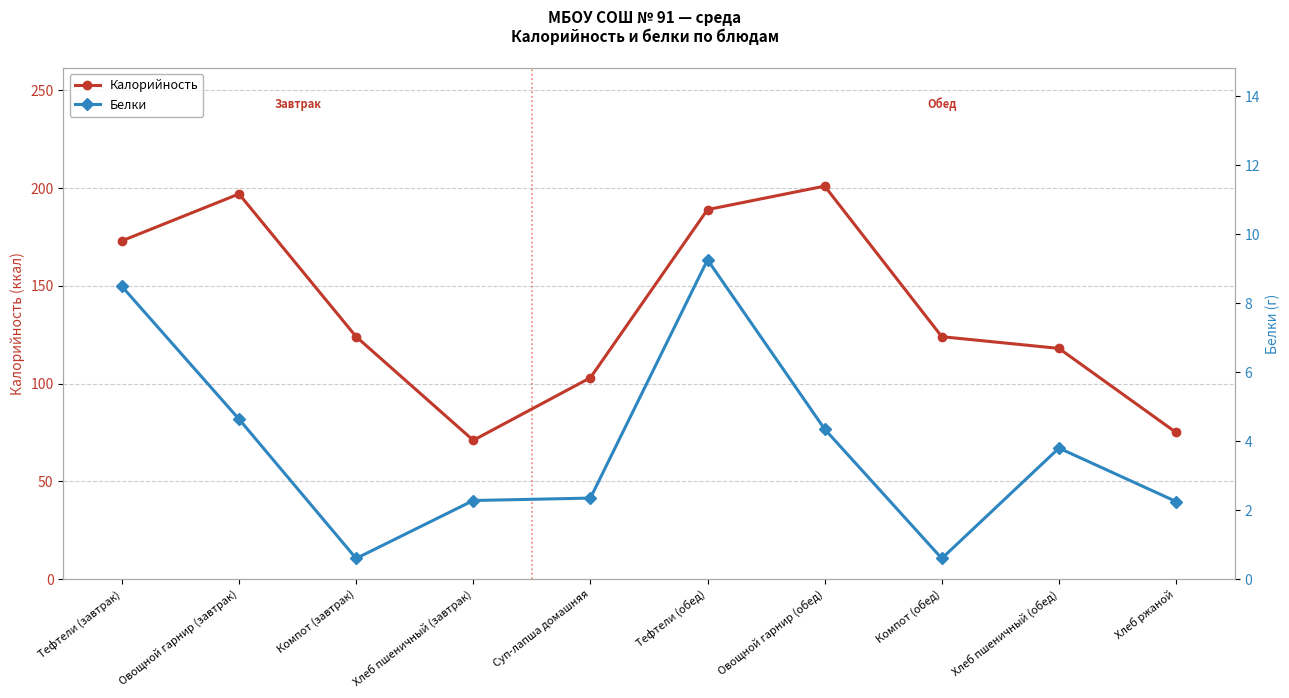

The Калорийность series shows 201.0 at Овощной гарнир (обед). True or false?

True